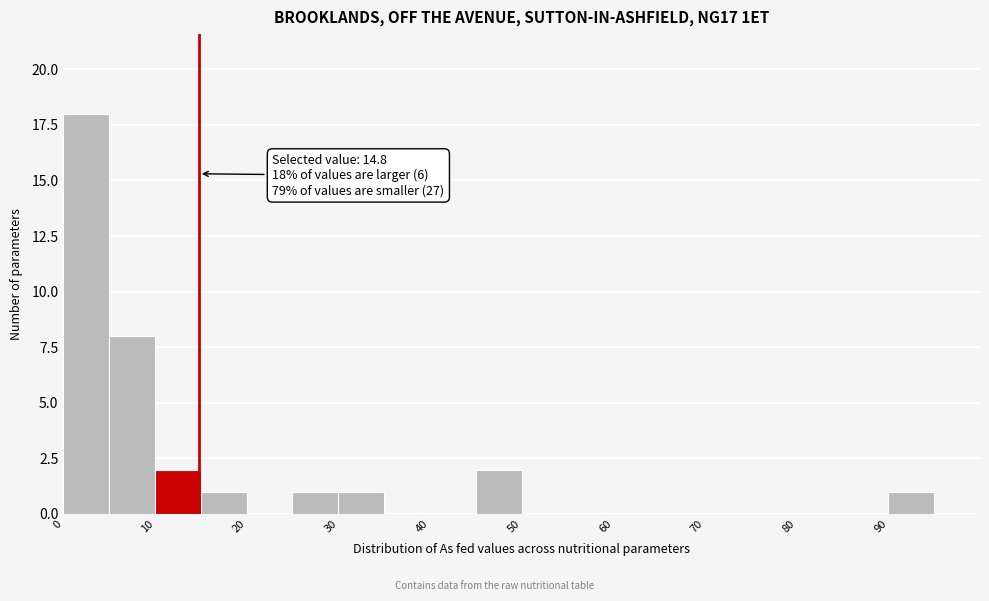

Over which range of the x-axis is the bar tallest?

0 to 5